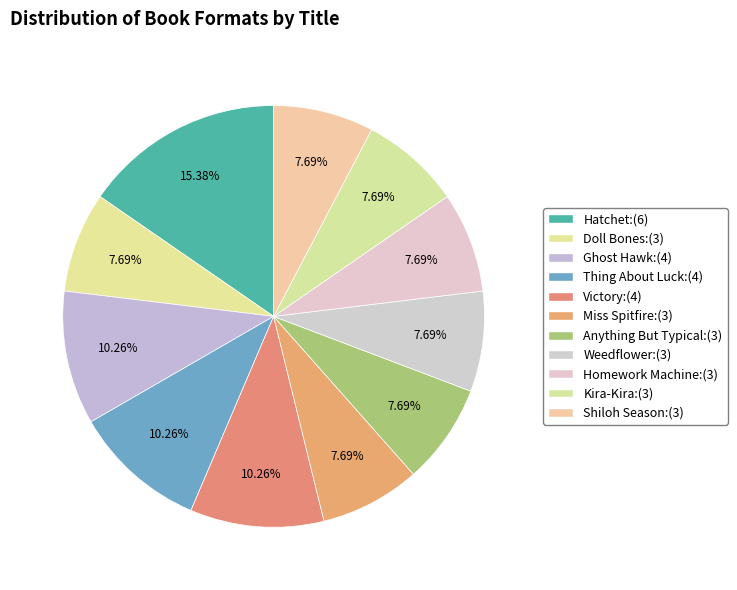

The Shiloh Season slice represents 18% of the pie. True or false?

False